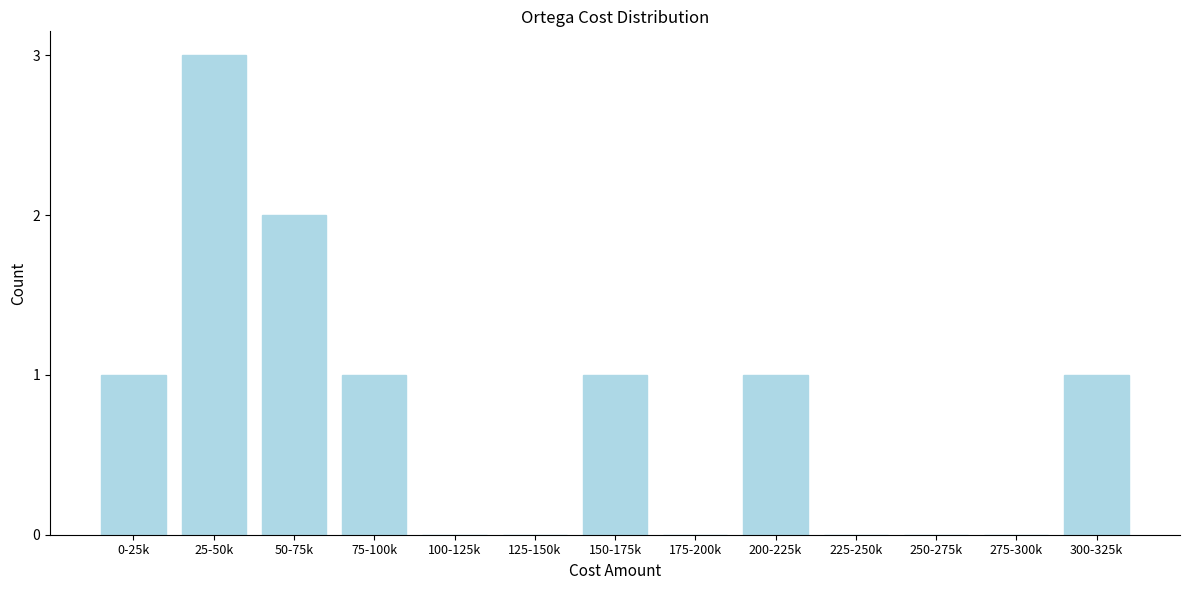

Reading right to left, extract all data points from this chart.

300-325k=1	275-300k=0	250-275k=0	225-250k=0	200-225k=1	175-200k=0	150-175k=1	125-150k=0	100-125k=0	75-100k=1	50-75k=2	25-50k=3	0-25k=1